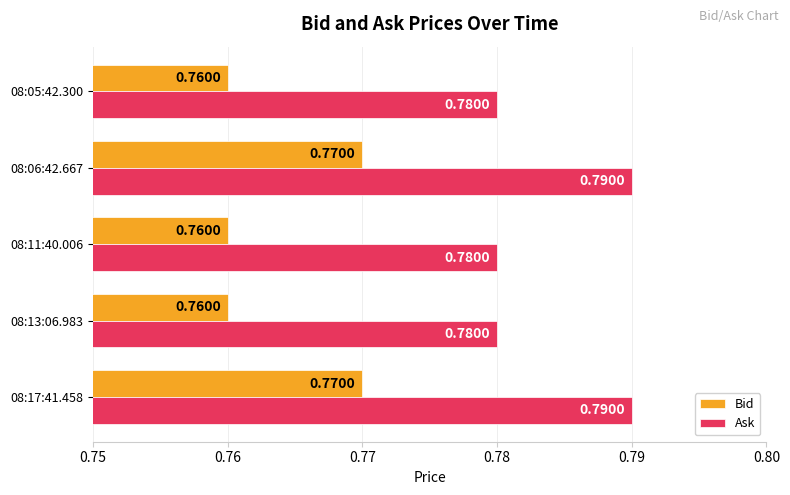

At 08:06:42.667, list the series in order from smallest to largest.

Bid, Ask